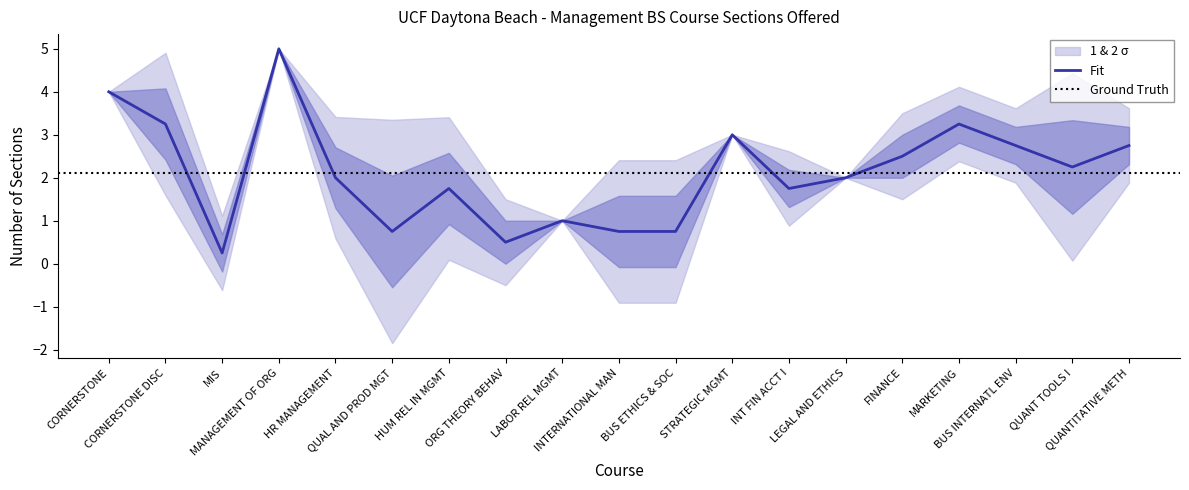

What is the highest value of the Fit series?

5.0